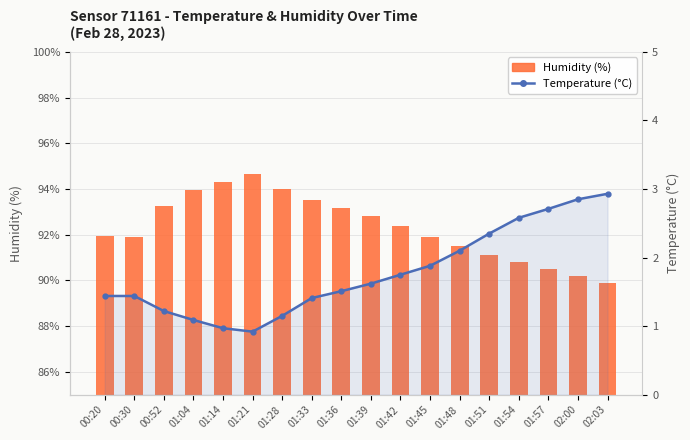

What is the difference between the highest and lowest values at 00:52?

92.0